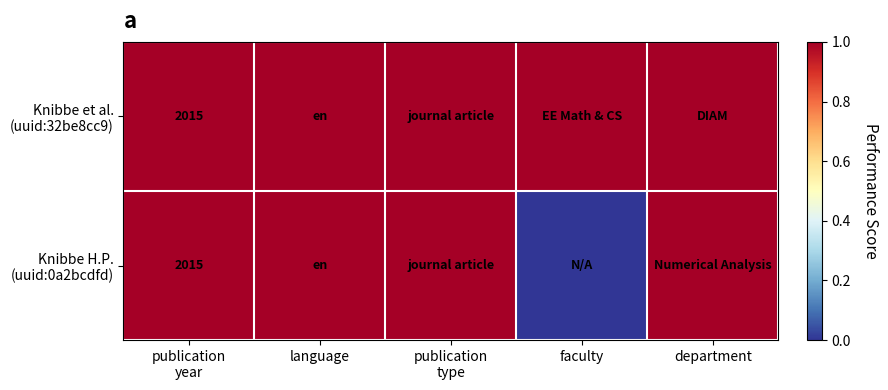

The value of Knibbe H.P. (uuid:0a2bcdfd) at faculty is 0. True or false?

True